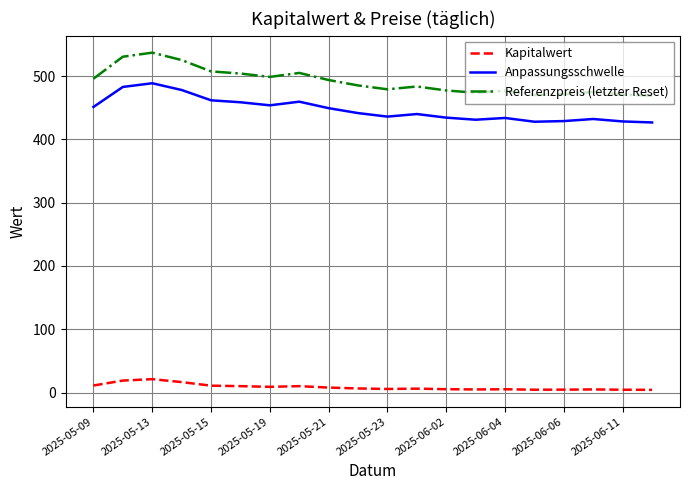

Which series has the largest total across all categories?

Referenzpreis (letzter Reset)